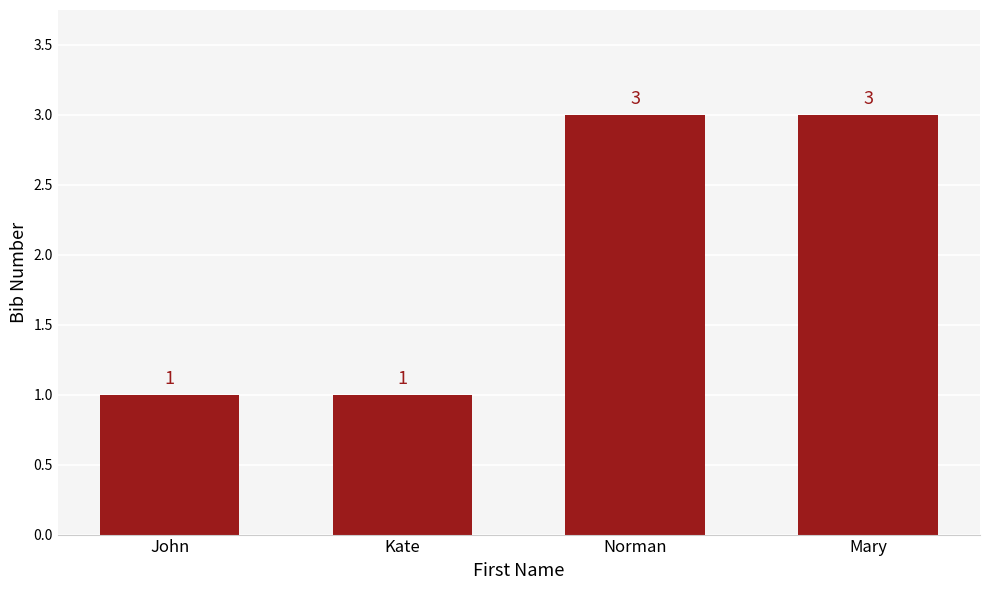

The chart shows a value of 4 at Norman. True or false?

False